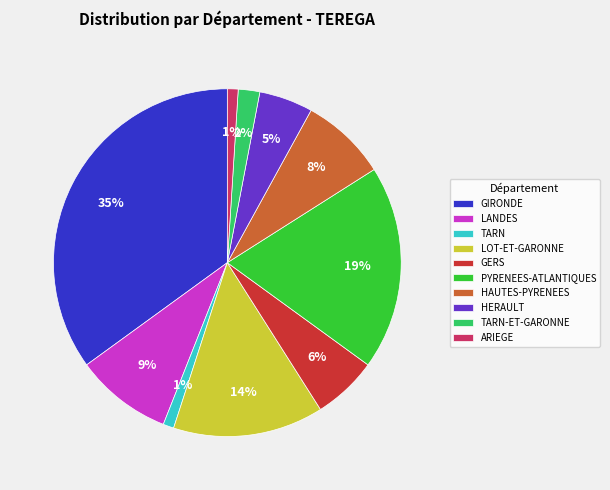

Is the sum of LANDES and ARIEGE greater than half?

No